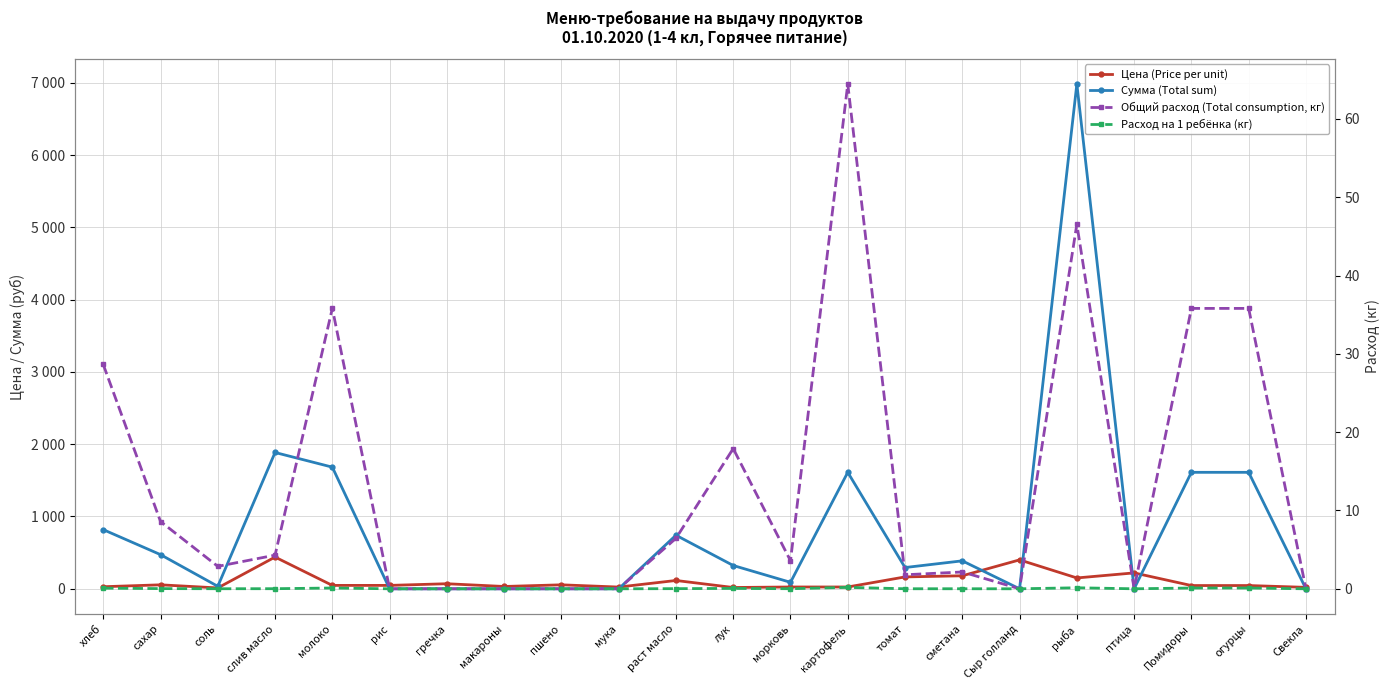

Is it true that Общий расход (Total consumption, кг) equals 4.3 at слив масло?

True